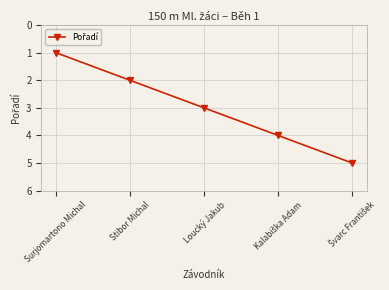

Between Surjomartono Michal and Stibor Michal, which is larger?

Stibor Michal